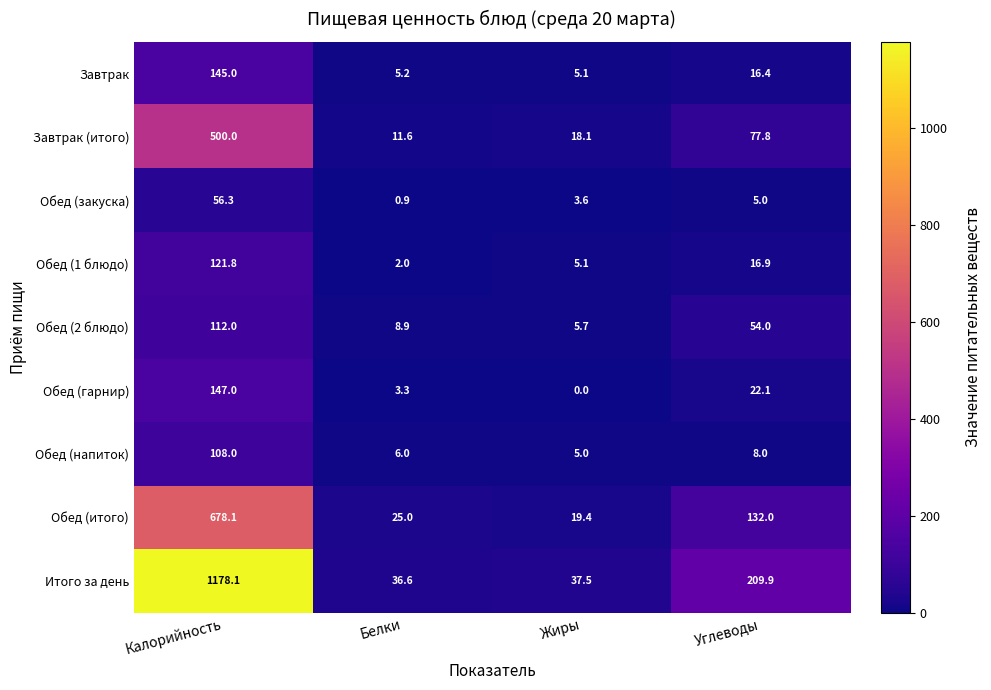

Between Калорийность and Белки, which series saw the biggest shift?

Итого за день